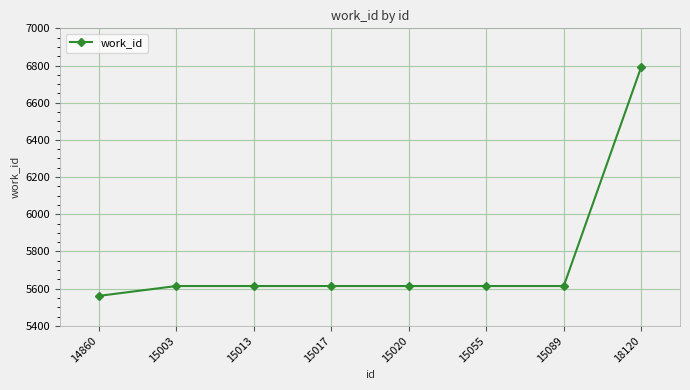

Is it true that the value at 15003 is 5614?

True